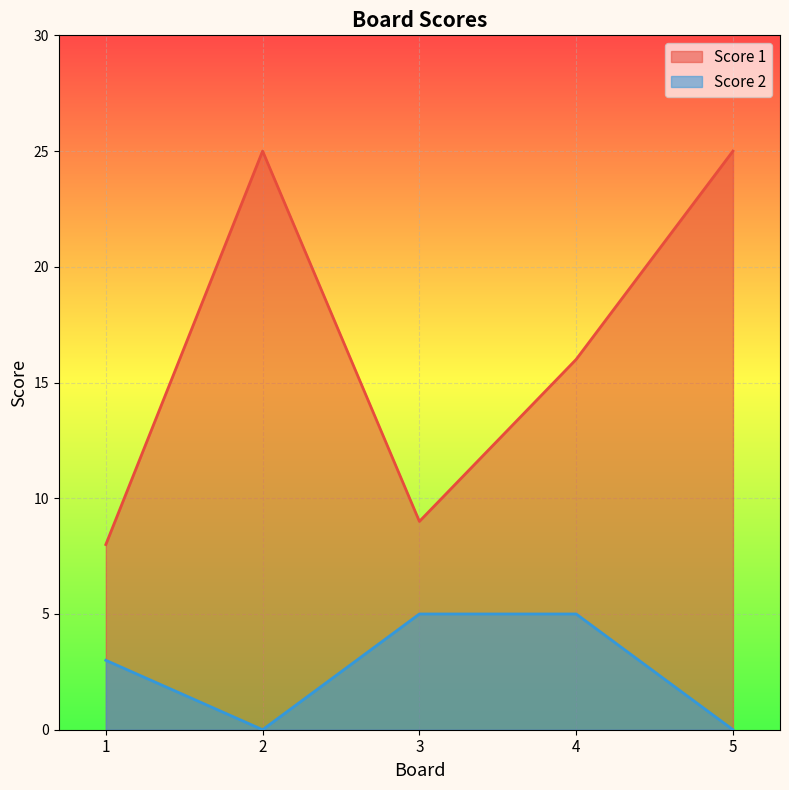

True or false: Score 2 and Score 1 cross at least once.

False